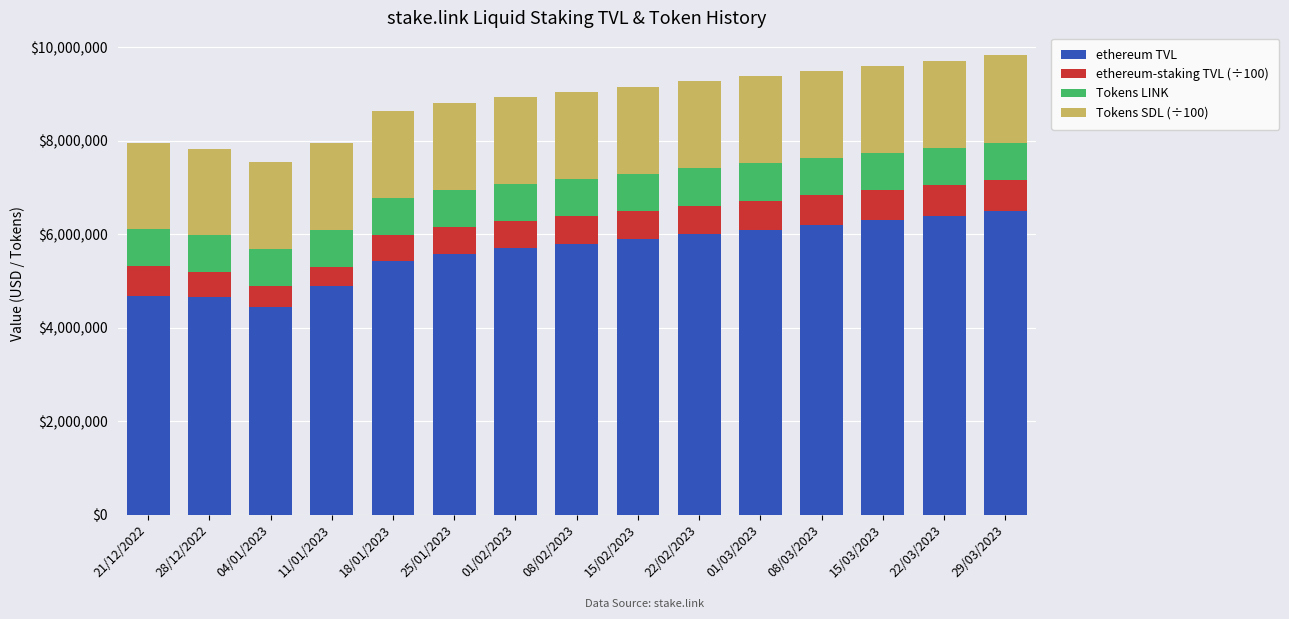

What is the minimum value for ethereum TVL?

4448519.0